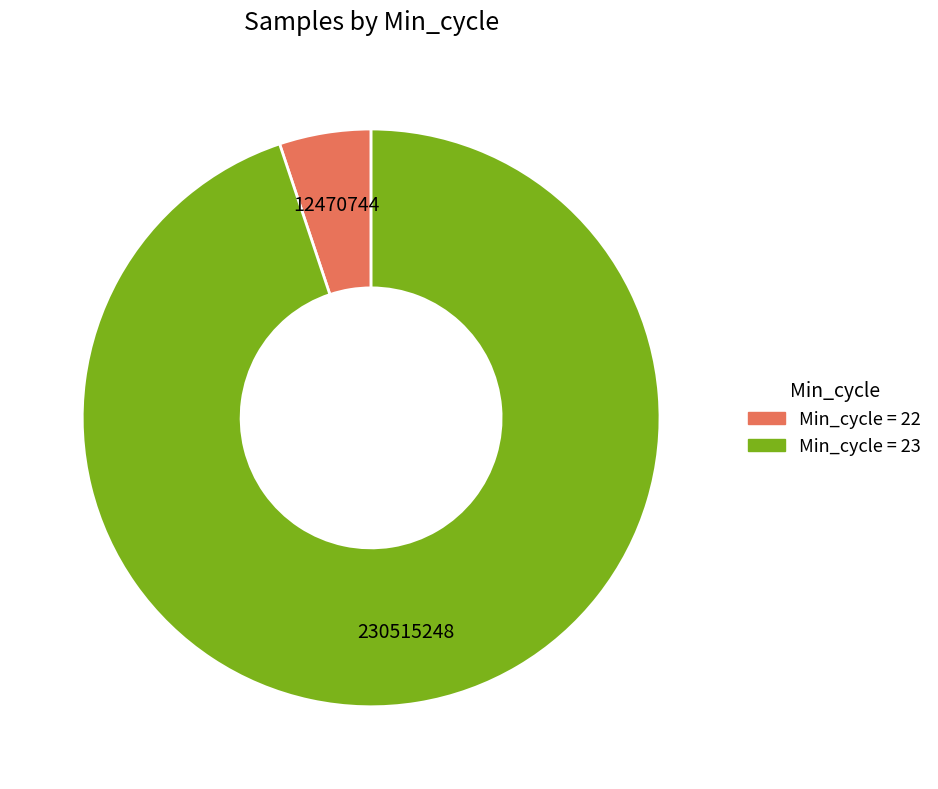

What is the largest slice in the pie chart?

23